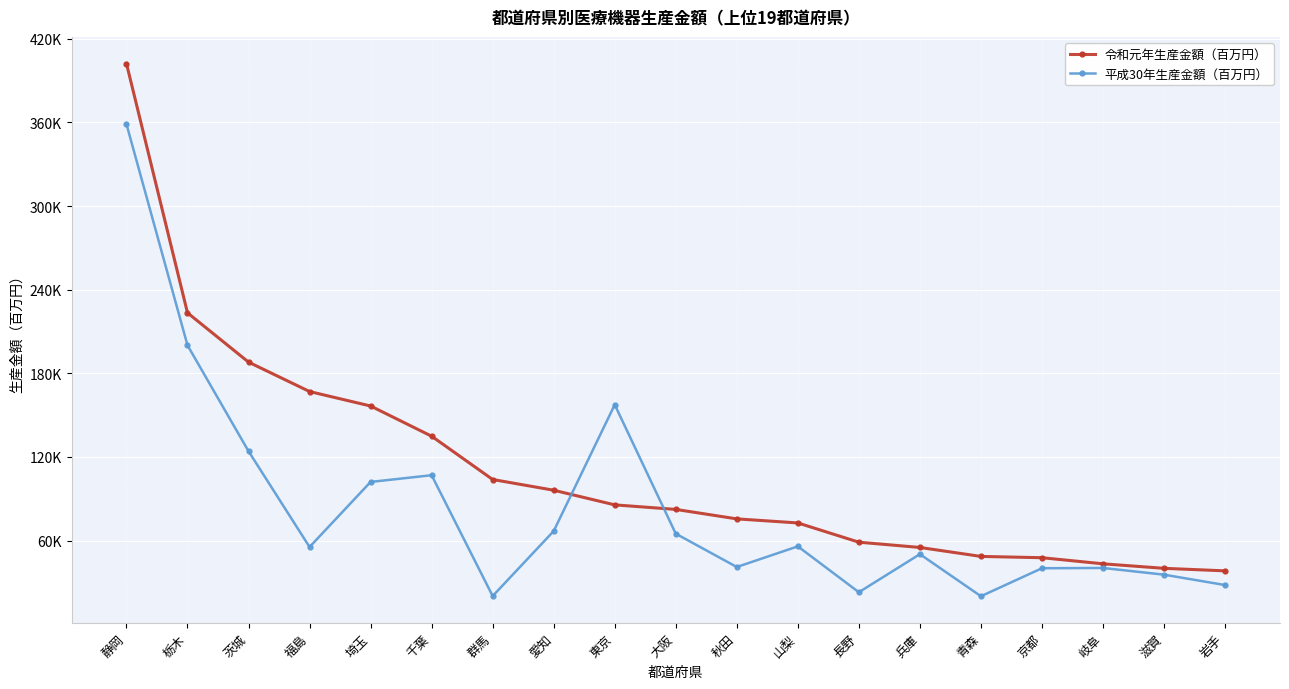

Between 秋田 and 兵庫, which series saw the biggest shift?

令和元年生産金額（百万円）